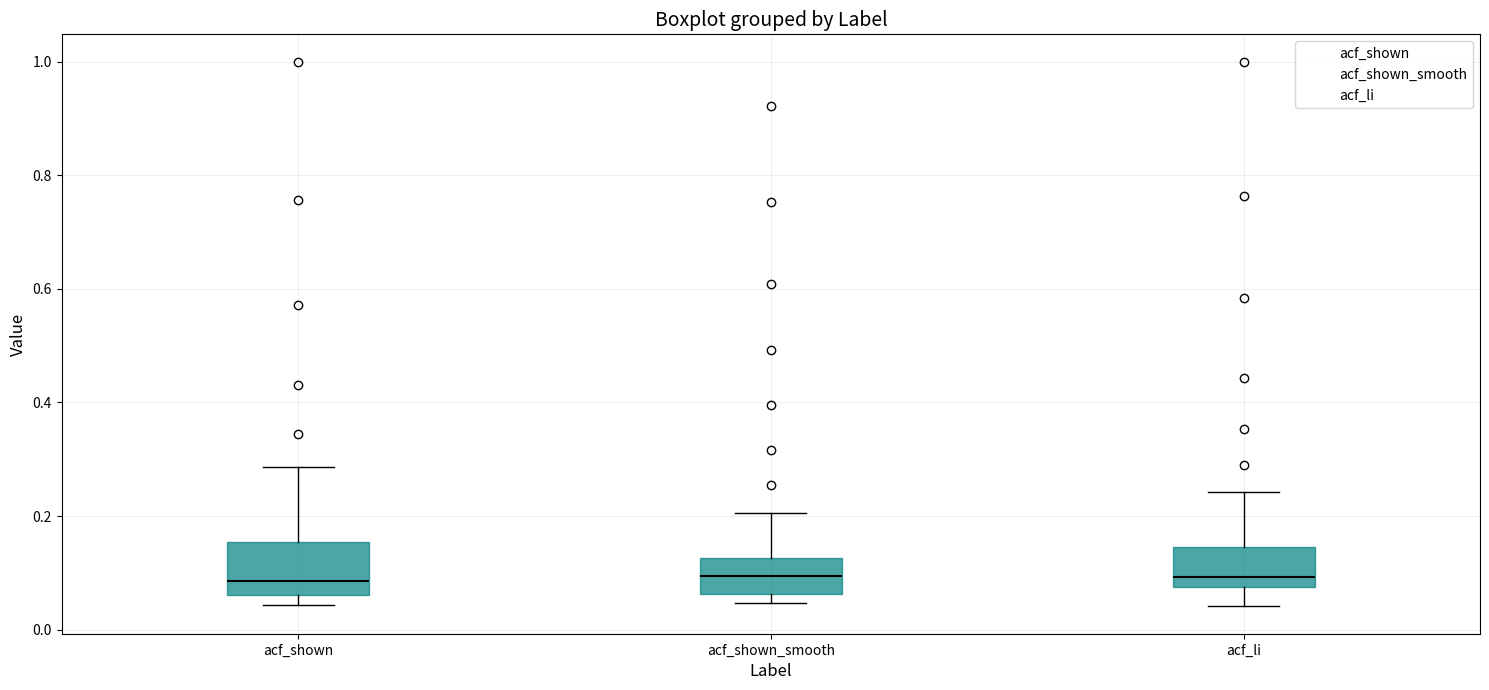

Reading left to right, read every box against the y-axis: the position of its median line, the range the box covers, and the ends of its whiskers. The values are not printed on the chart, so give them approximately, as read against the axis.

acf_shown: median 0.08, box 0.06 to 0.16, whiskers 0.04 to 0.28
acf_shown_smooth: median 0.10, box 0.06 to 0.12, whiskers 0.04 to 0.20
acf_li: median 0.10, box 0.08 to 0.14, whiskers 0.04 to 0.24